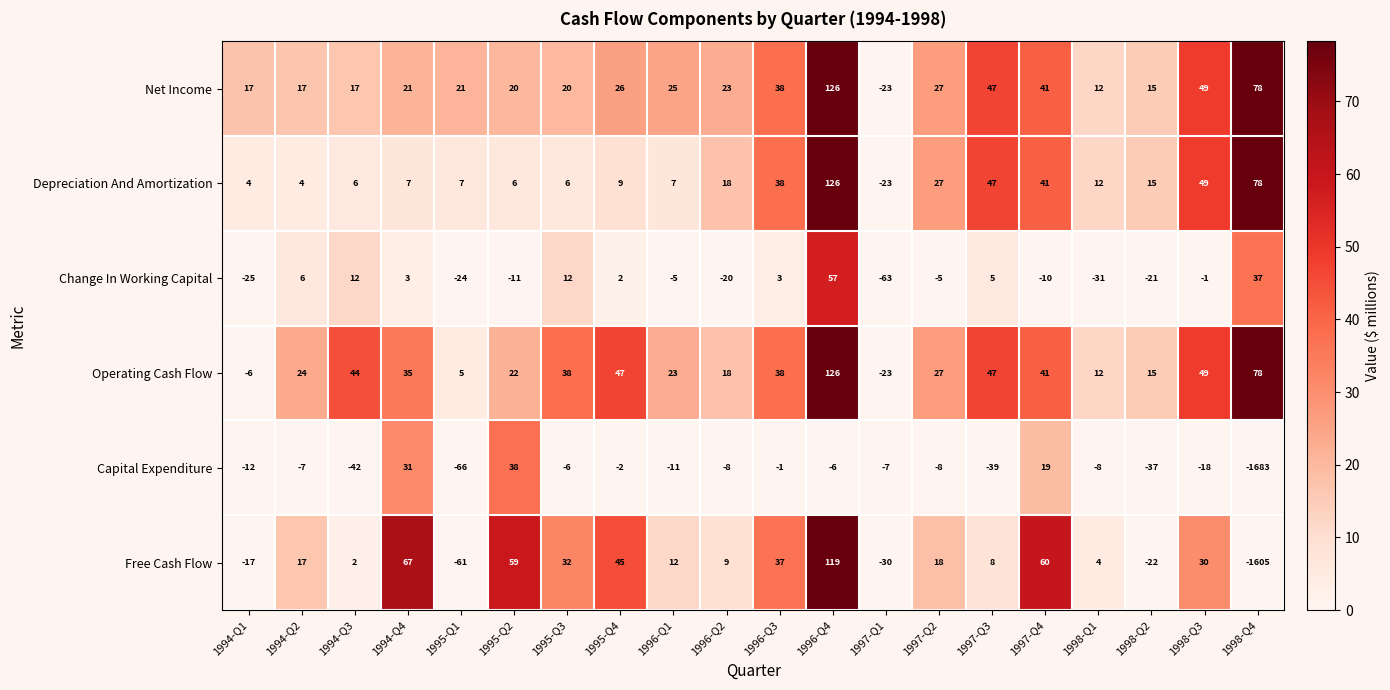

Which series has the largest range (max minus min)?

Free Cash Flow